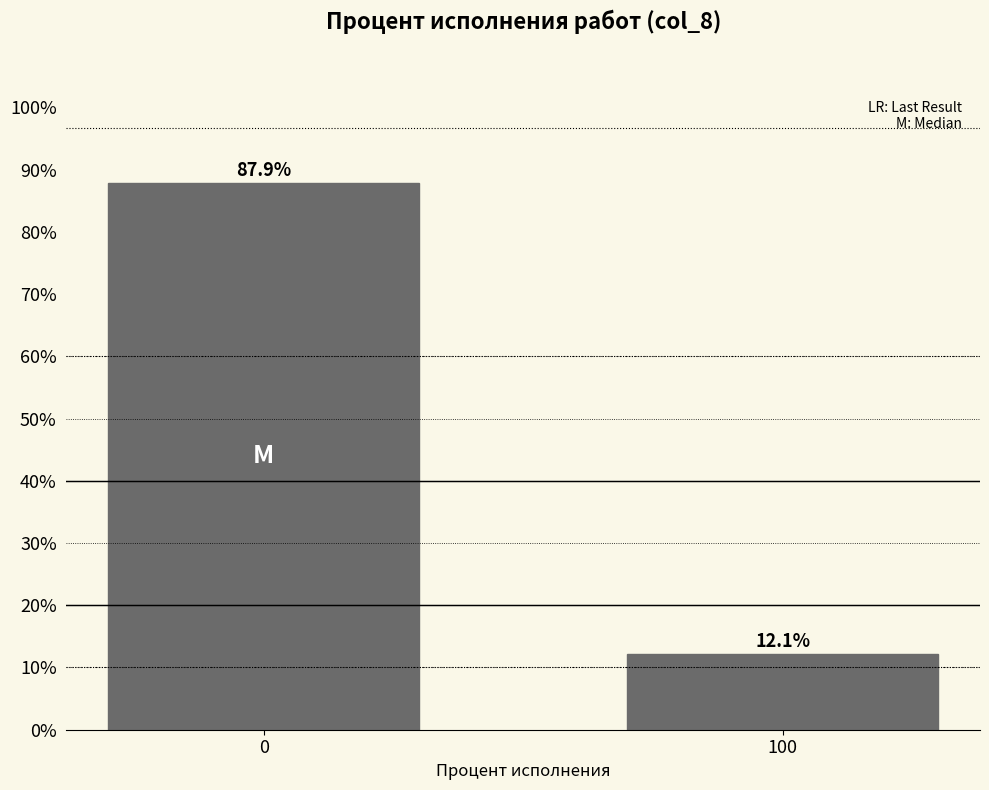

Reading left to right, extract all data points from this chart.

0=87.9	100=12.1